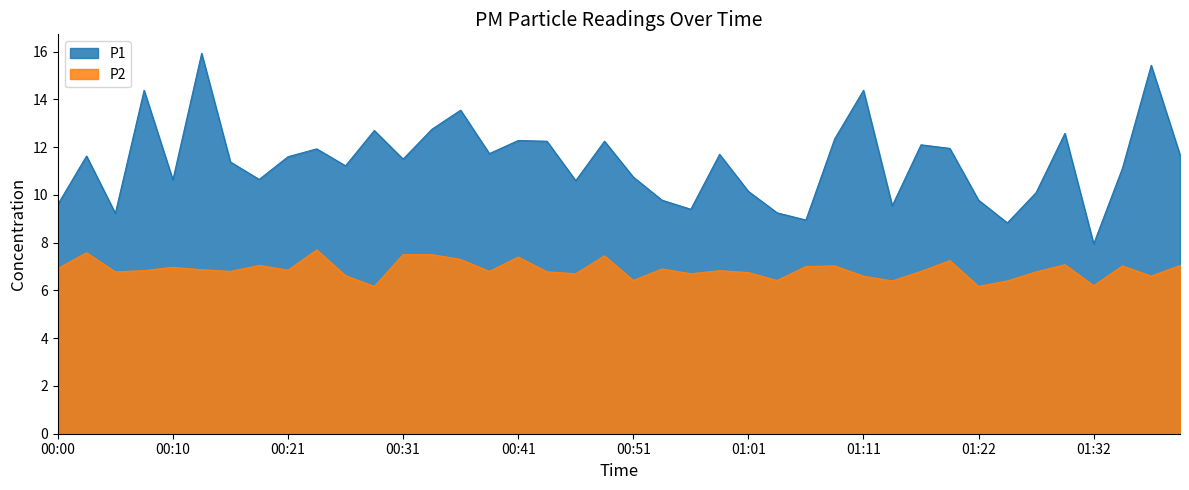

How many series are shown in this chart?

2